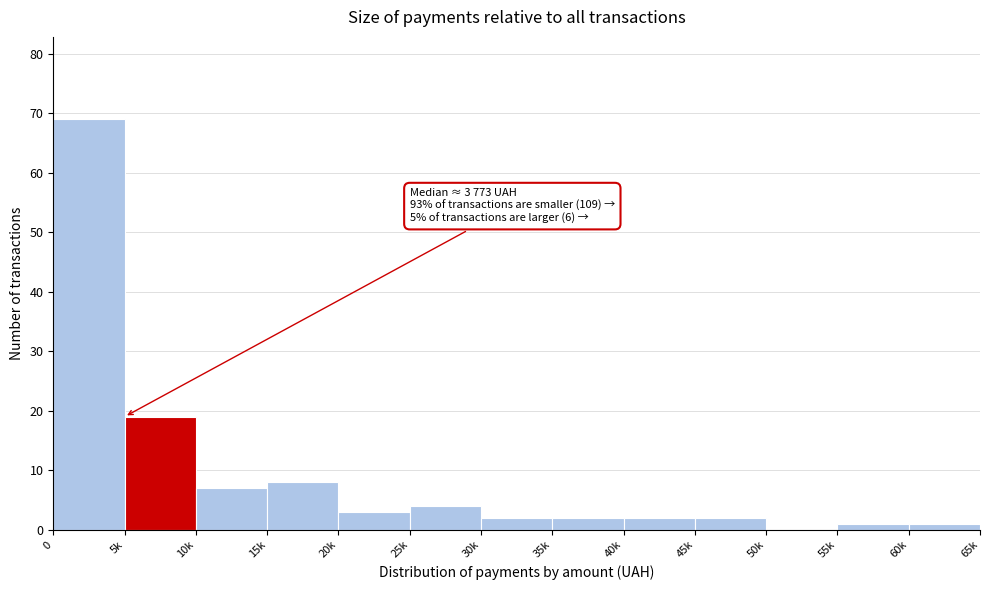

Reading left to right, what are all the values shown in this chart?

0=69	5k=19	10k=7	15k=8	20k=3	25k=4	30k=2	35k=2	40k=2	45k=2	50k=0	55k=1	60k=1